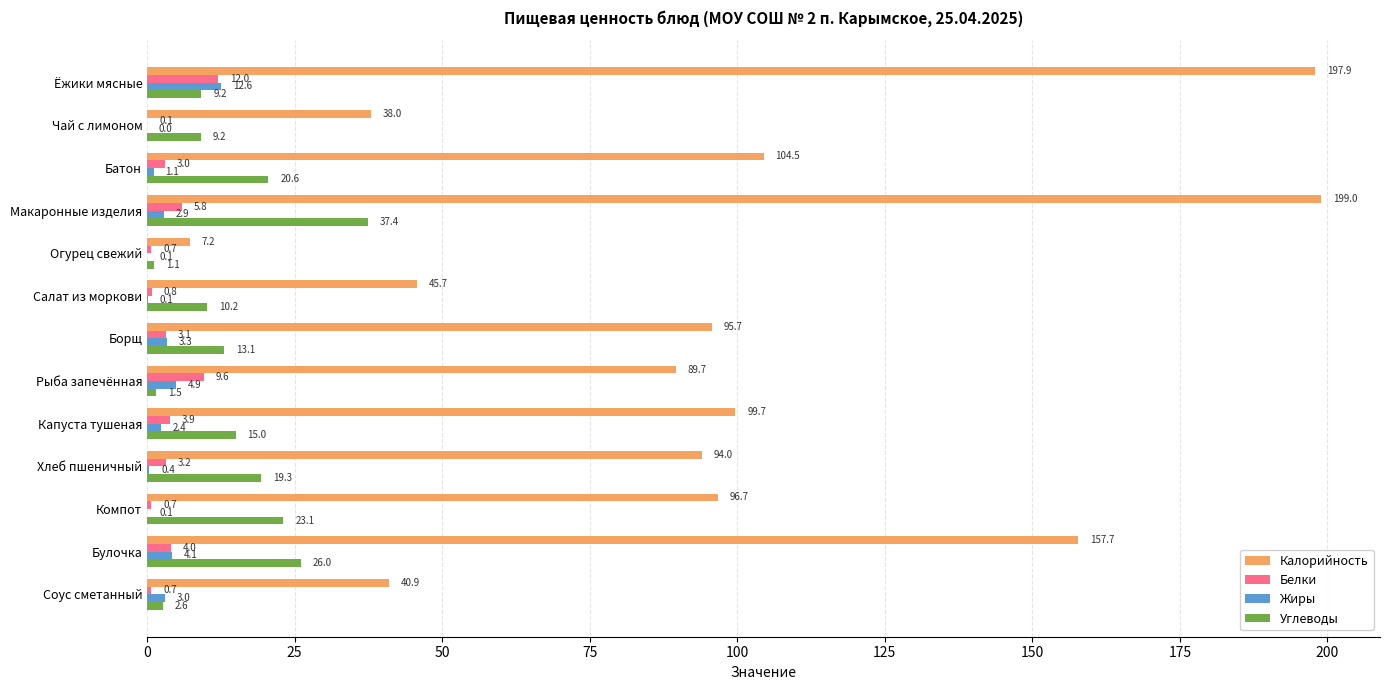

How many series are shown in this chart?

4